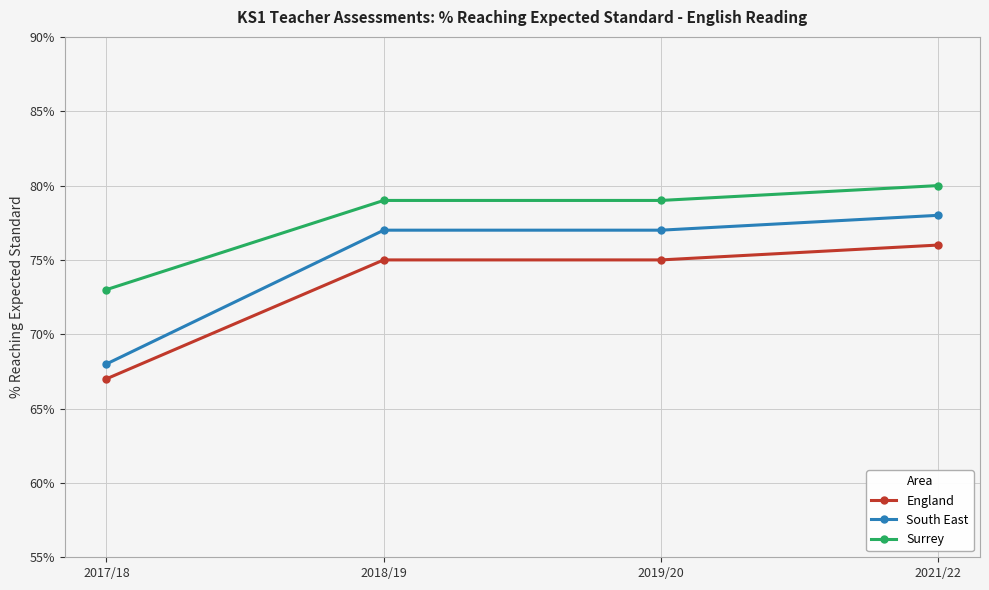

Reading left to right, what are all the values shown in this chart?

England: 67	75	75	76
South East: 68	77	77	78
Surrey: 73	79	79	80